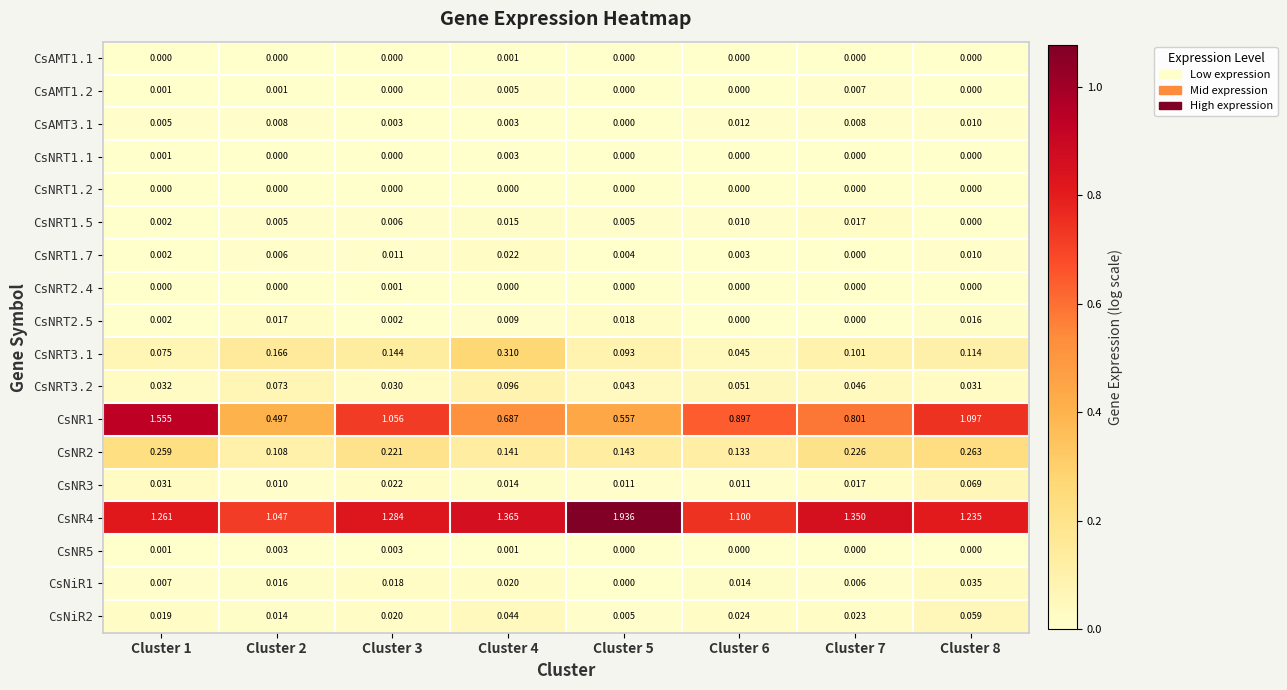

Which series has the largest range (max minus min)?

CsNR1